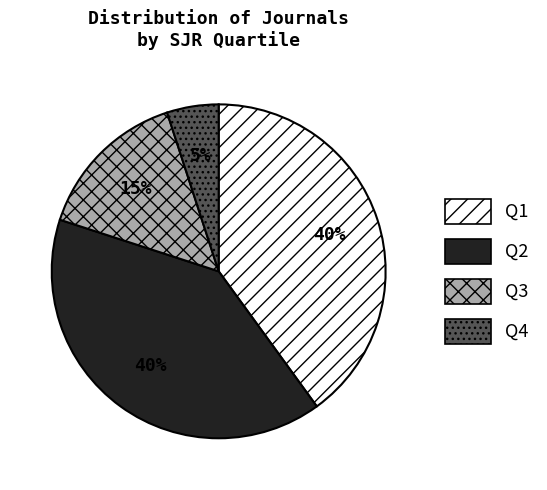

Combined, do Q2 and Q4 account for over 50%?

No